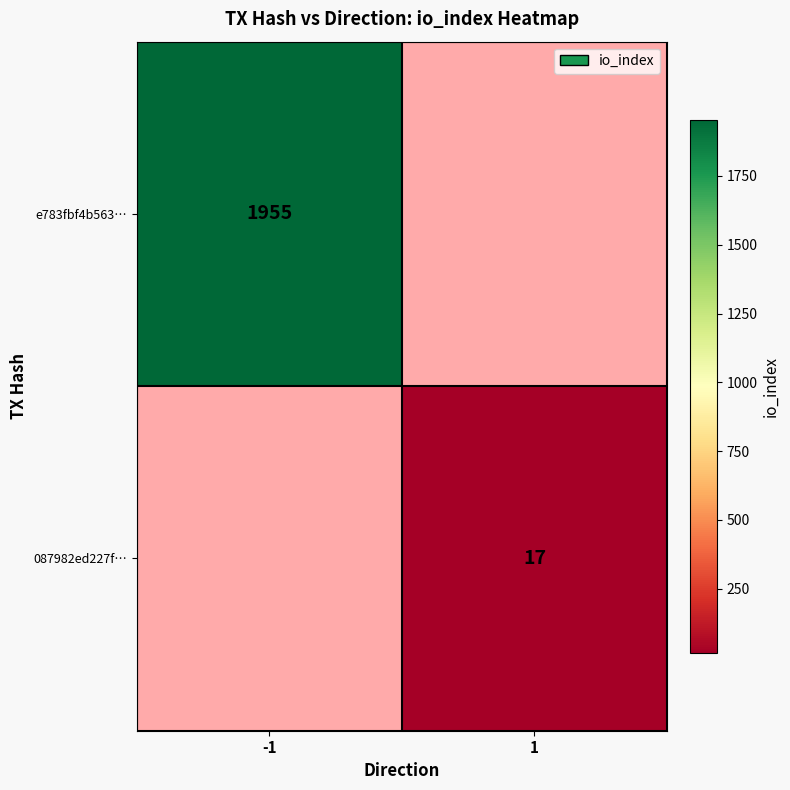

Is it true that 087982ed227f… equals 6 at 1?

False